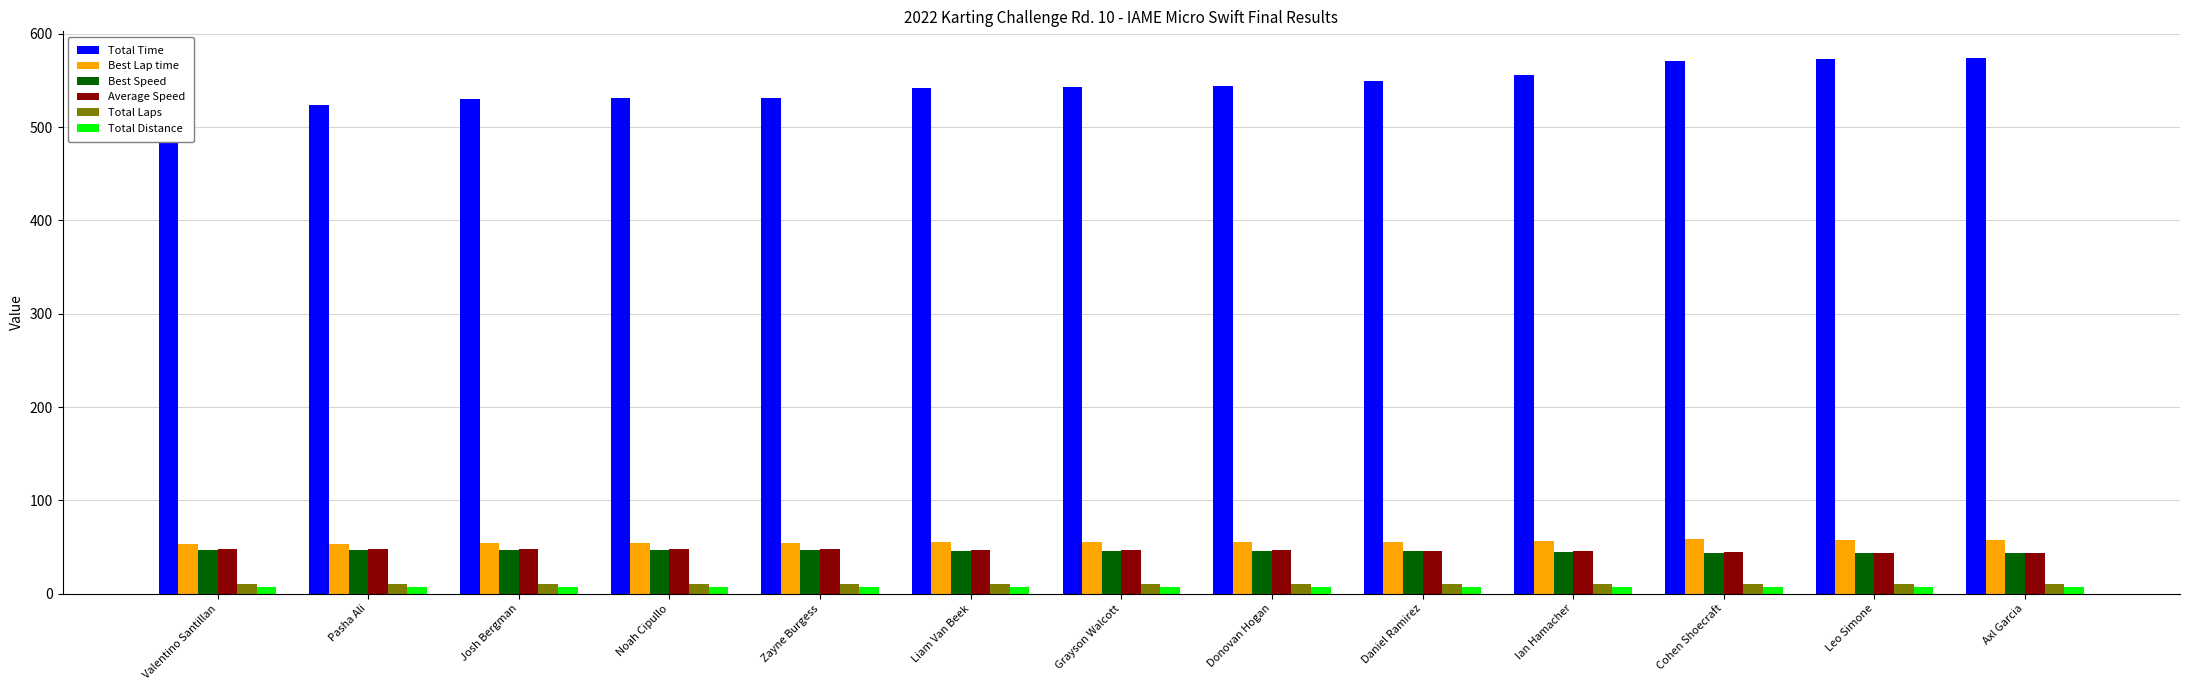

Reading right to left, what are all the values shown in this chart?

Total Time: Axl Garcia=574.0	Leo Simone=573.4	Cohen Shoecraft=571.3	Ian Hamacher=556.0	Daniel Ramirez=549.6	Donovan Hogan=543.7	Grayson Walcott=542.9	Liam Van Beek=542.3	Zayne Burgess=531.5	Noah Cipullo=531.5	Josh Bergman=529.7	Pasha Ali=523.8	Valentino Santillan=522.4
Best Lap time: Axl Garcia=57.7	Leo Simone=58.0	Cohen Shoecraft=58.0	Ian Hamacher=56.4	Daniel Ramirez=55.7	Donovan Hogan=55.0	Grayson Walcott=55.3	Liam Van Beek=55.4	Zayne Burgess=53.8	Noah Cipullo=53.9	Josh Bergman=54.1	Pasha Ali=53.5	Valentino Santillan=53.4
Best Speed: Axl Garcia=43.7	Leo Simone=43.5	Cohen Shoecraft=43.4	Ian Hamacher=44.7	Daniel Ramirez=45.3	Donovan Hogan=45.8	Grayson Walcott=45.6	Liam Van Beek=45.5	Zayne Burgess=46.9	Noah Cipullo=46.7	Josh Bergman=46.6	Pasha Ali=47.1	Valentino Santillan=47.1
Average Speed: Axl Garcia=43.9	Leo Simone=44.0	Cohen Shoecraft=44.1	Ian Hamacher=45.3	Daniel Ramirez=45.8	Donovan Hogan=46.3	Grayson Walcott=46.4	Liam Van Beek=46.5	Zayne Burgess=47.4	Noah Cipullo=47.4	Josh Bergman=47.6	Pasha Ali=48.1	Valentino Santillan=48.2
Total Laps: Axl Garcia=10.0	Leo Simone=10.0	Cohen Shoecraft=10.0	Ian Hamacher=10.0	Daniel Ramirez=10.0	Donovan Hogan=10.0	Grayson Walcott=10.0	Liam Van Beek=10.0	Zayne Burgess=10.0	Noah Cipullo=10.0	Josh Bergman=10.0	Pasha Ali=10.0	Valentino Santillan=10.0
Total Distance: Axl Garcia=7.0	Leo Simone=7.0	Cohen Shoecraft=7.0	Ian Hamacher=7.0	Daniel Ramirez=7.0	Donovan Hogan=7.0	Grayson Walcott=7.0	Liam Van Beek=7.0	Zayne Burgess=7.0	Noah Cipullo=7.0	Josh Bergman=7.0	Pasha Ali=7.0	Valentino Santillan=7.0